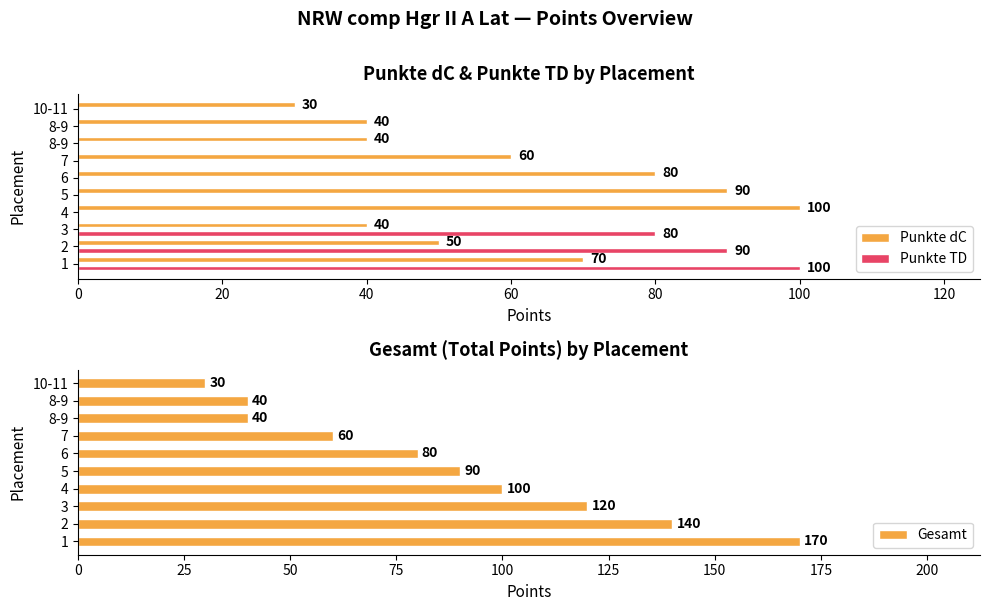

Between 3 and 5, which series saw the biggest shift?

Punkte TD